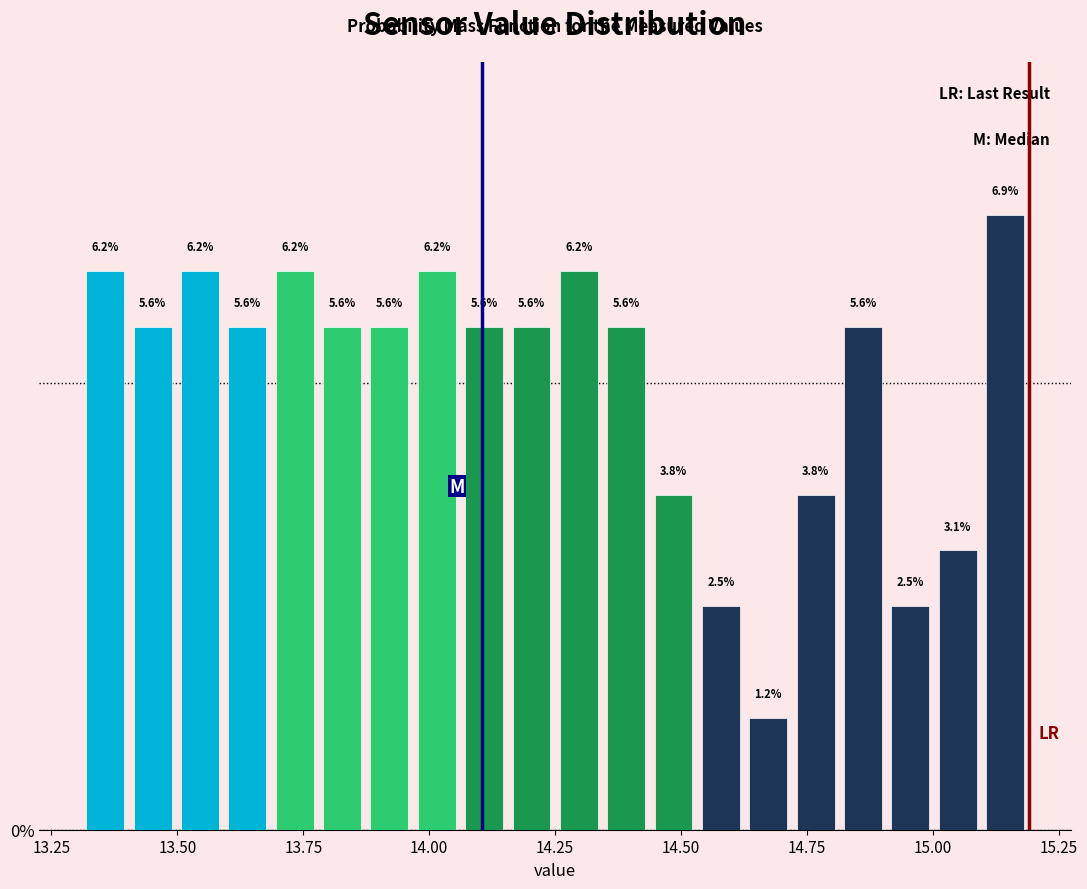

Around what value on the x-axis is the tallest bar? Give the approximate position of its centre, as read against the axis.

15.15